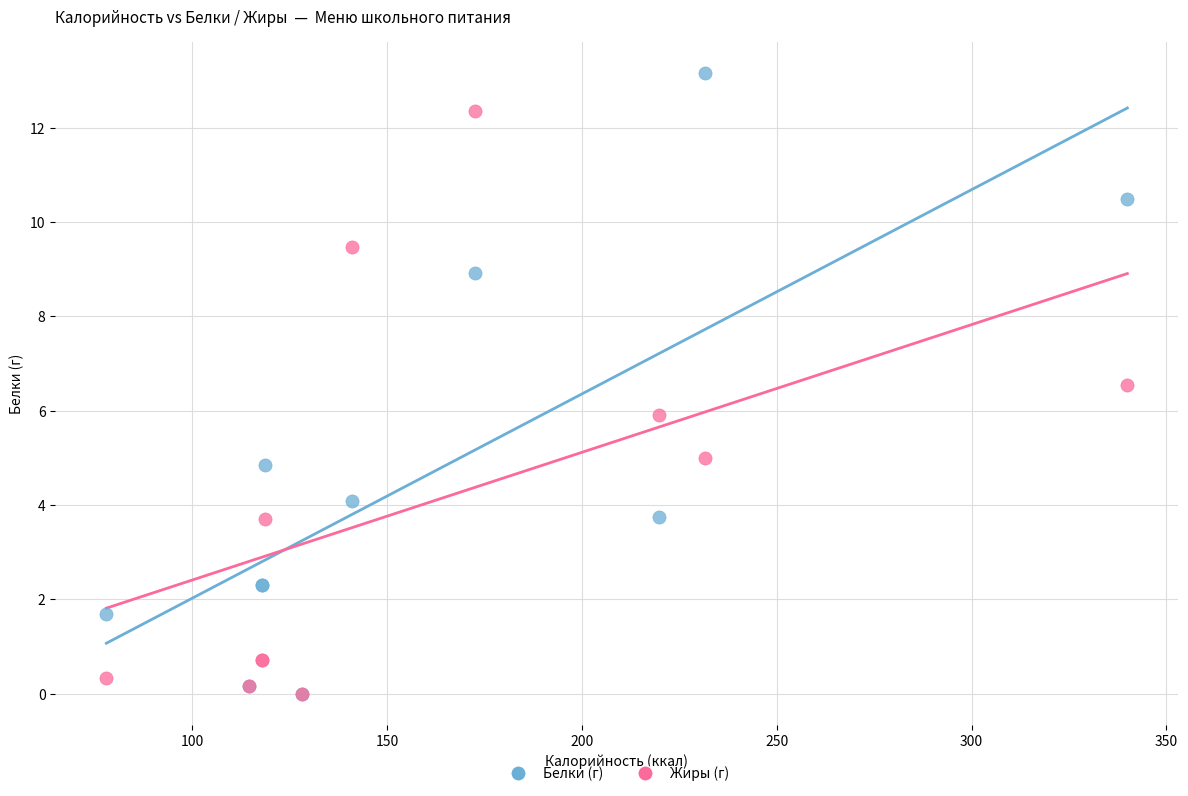

Which series has the widest spread of Y values?

Белки (г)